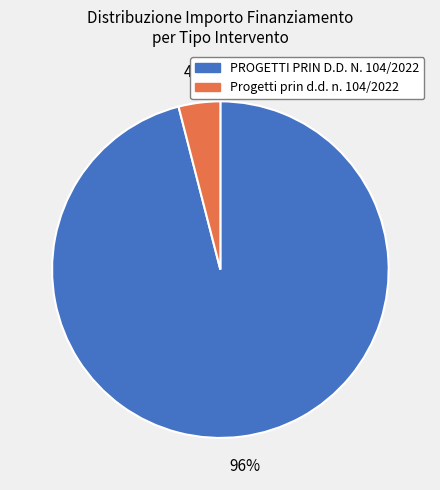

To the nearest percent, what is the difference between the largest and smallest slice percentages?

92%